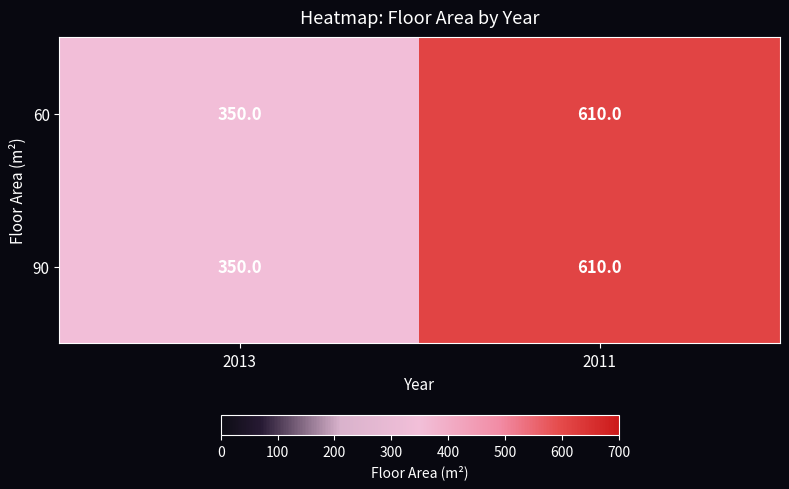

What is the difference between the maximum and minimum values in the 90 series?

260